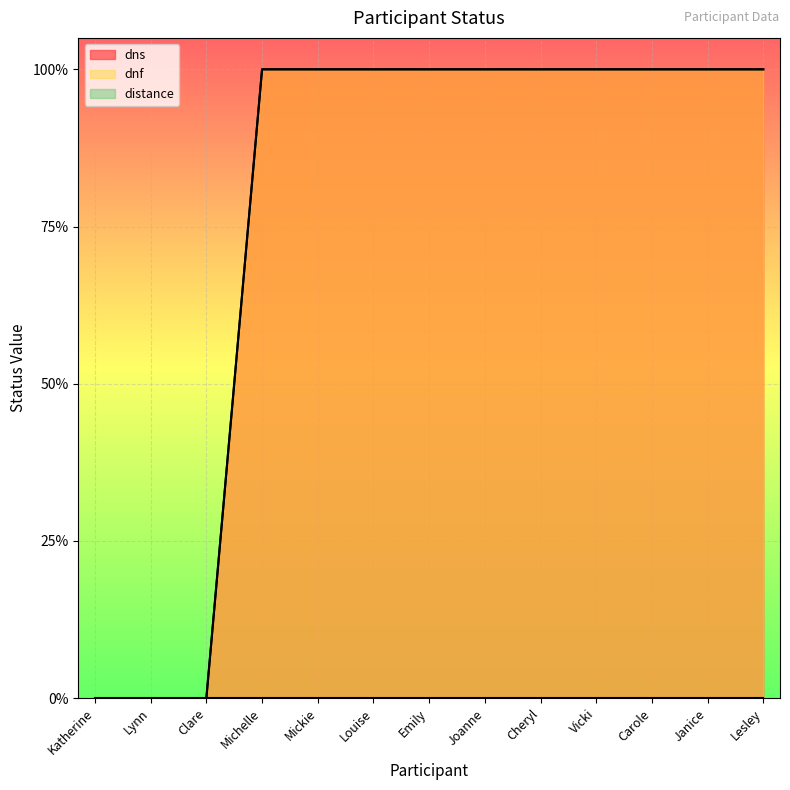

True or false: dns and dnf cross at least once.

False